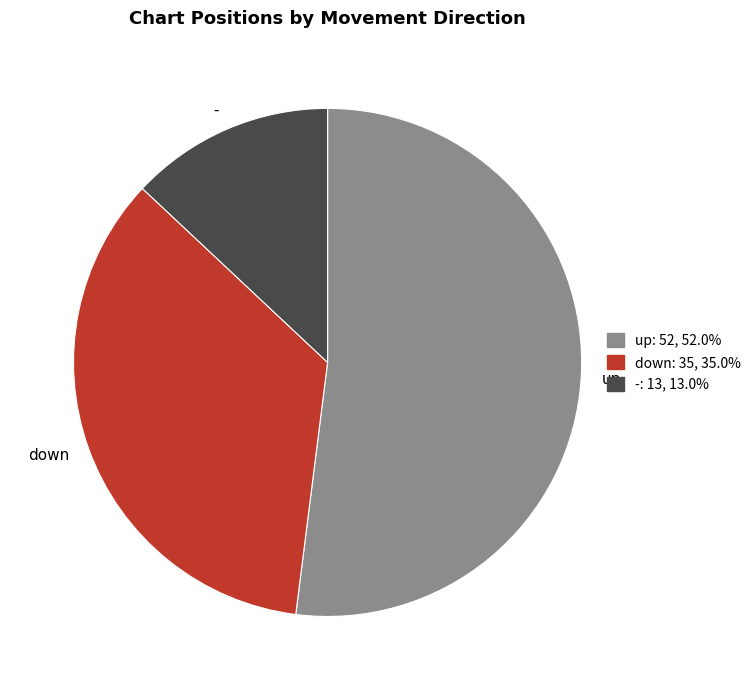

Is the sum of up and - greater than half?

Yes